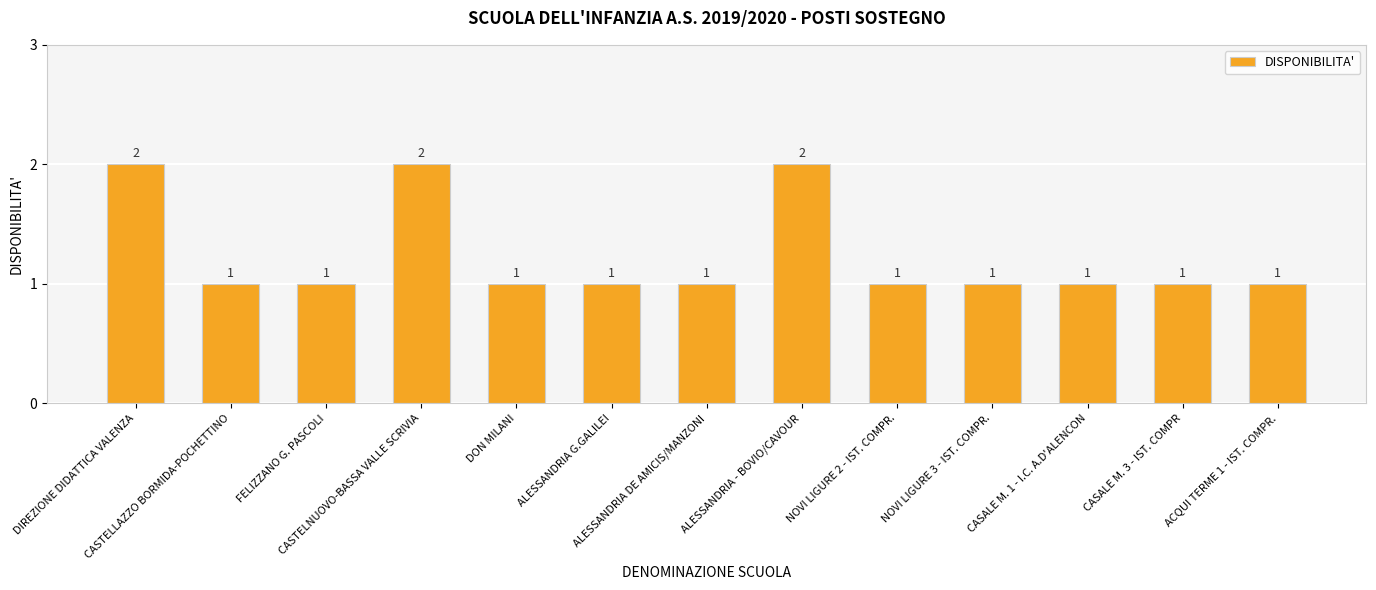

How many data points does each series have?

13